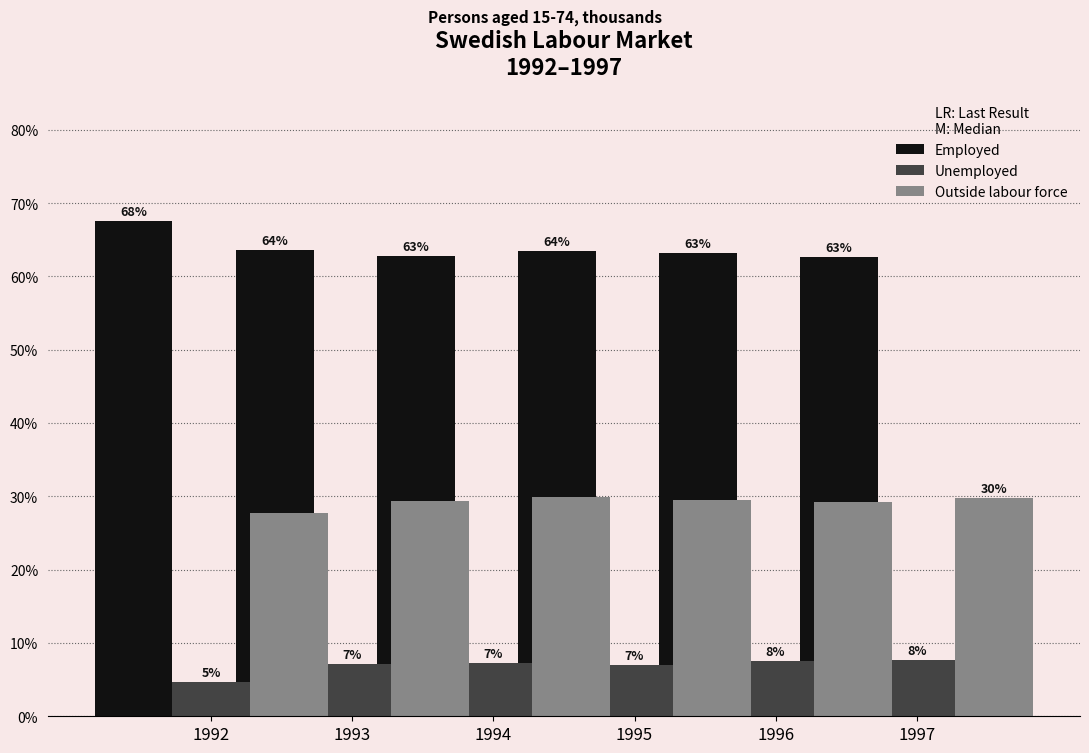

Between 1994 and 1996, which series saw the biggest shift?

Outside labour force